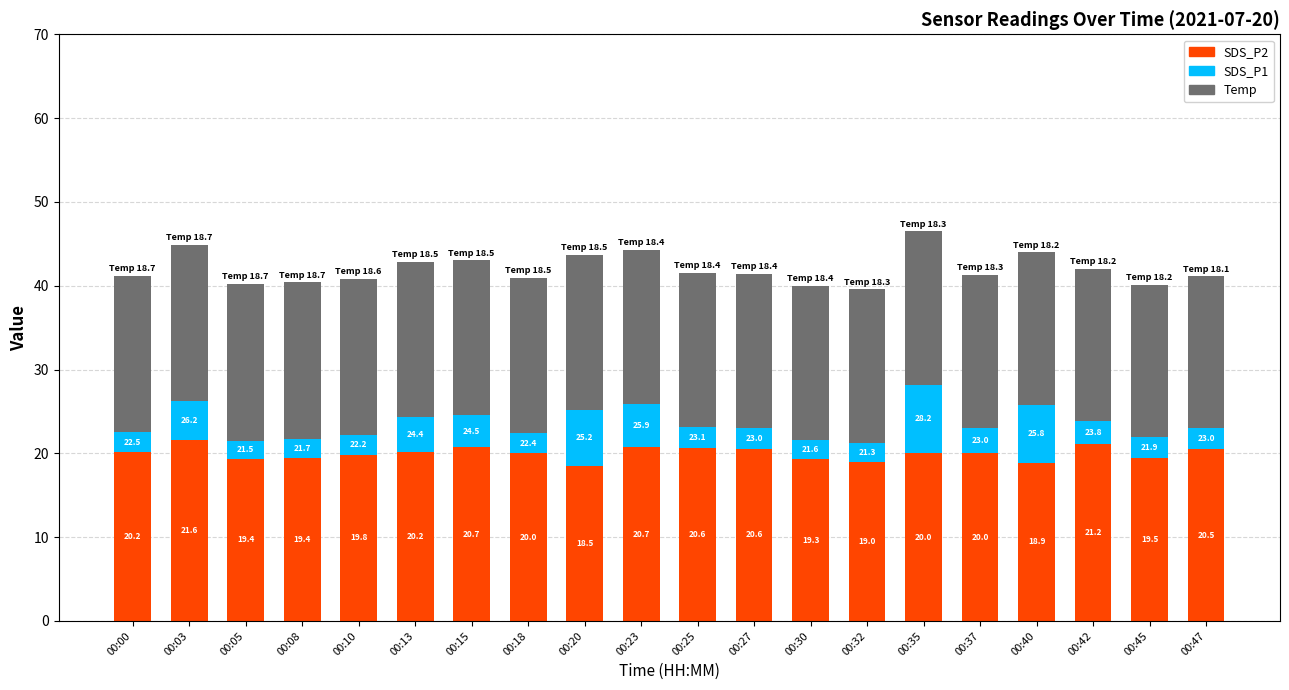

At which label does SDS_P2 first exceed 20?

00:00